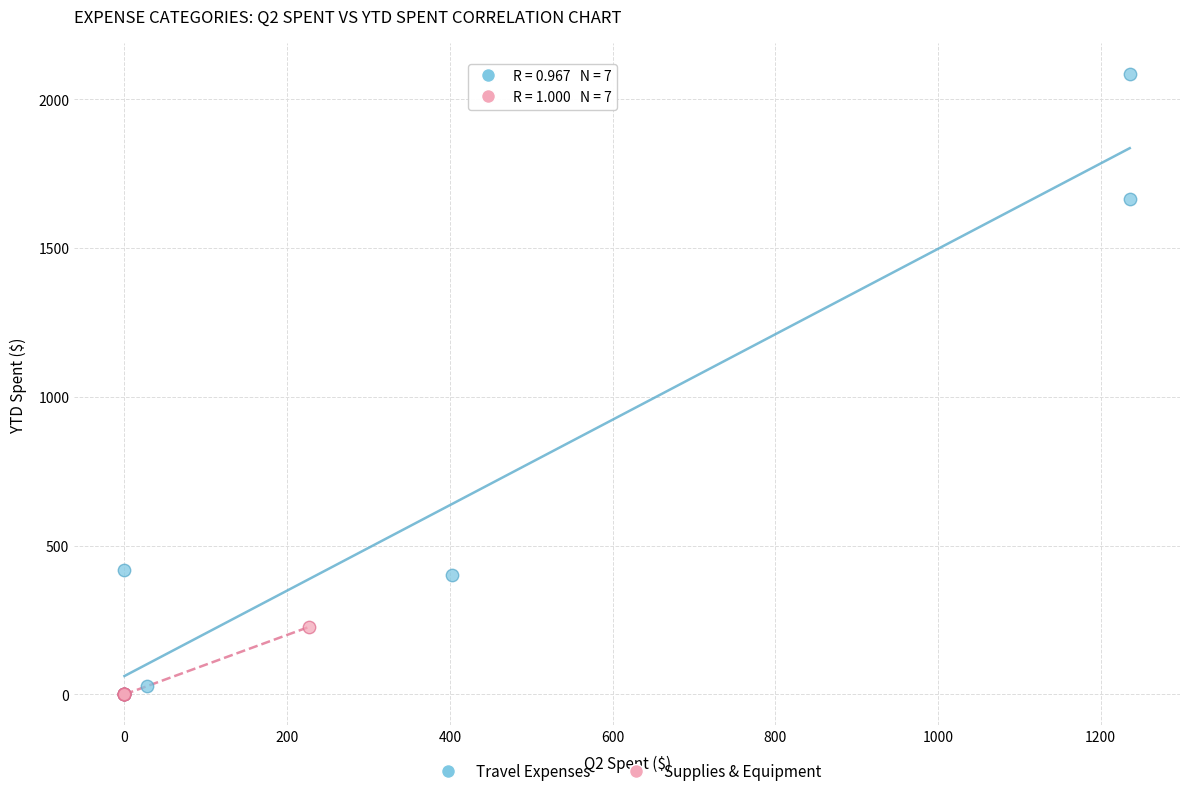

Which series contains the highest Y value?

Travel Expenses